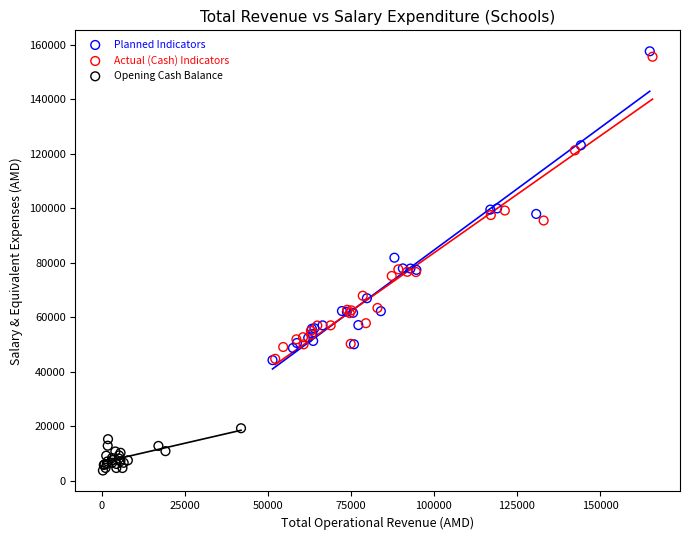

Which series has the largest Y range (max minus min)?

Planned Indicators